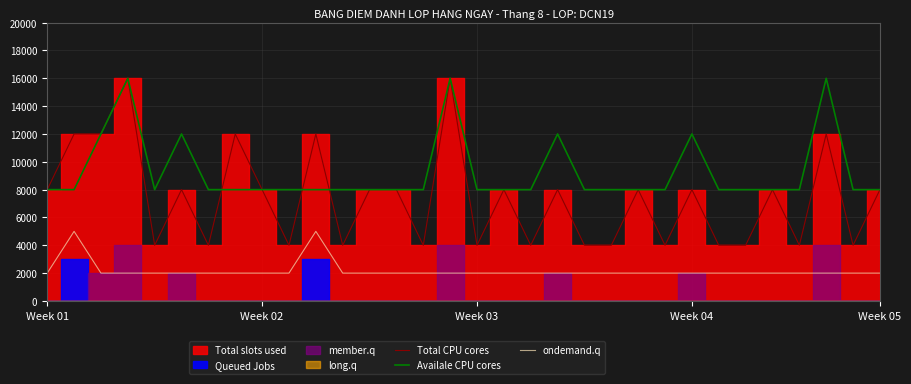

How many interior local peaks does the Availale CPU cores series have?

6